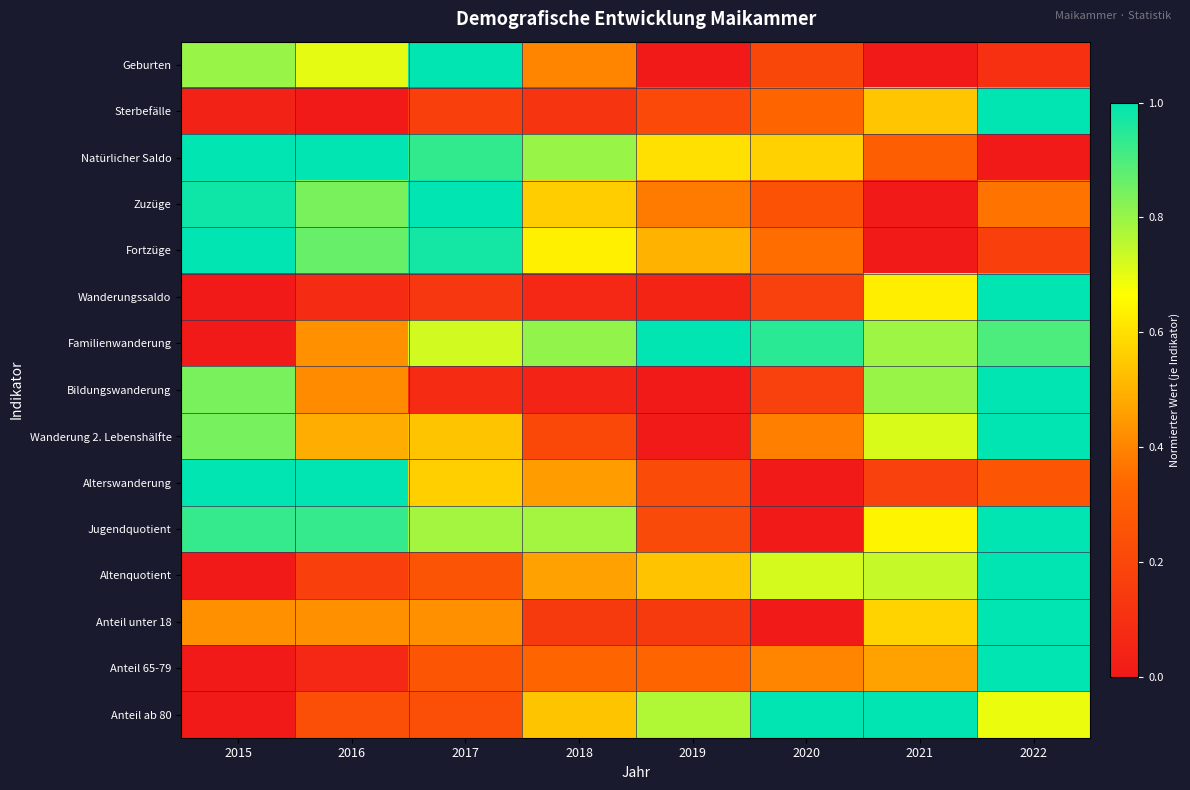

At how many categories does at least one series exceed 0?

8